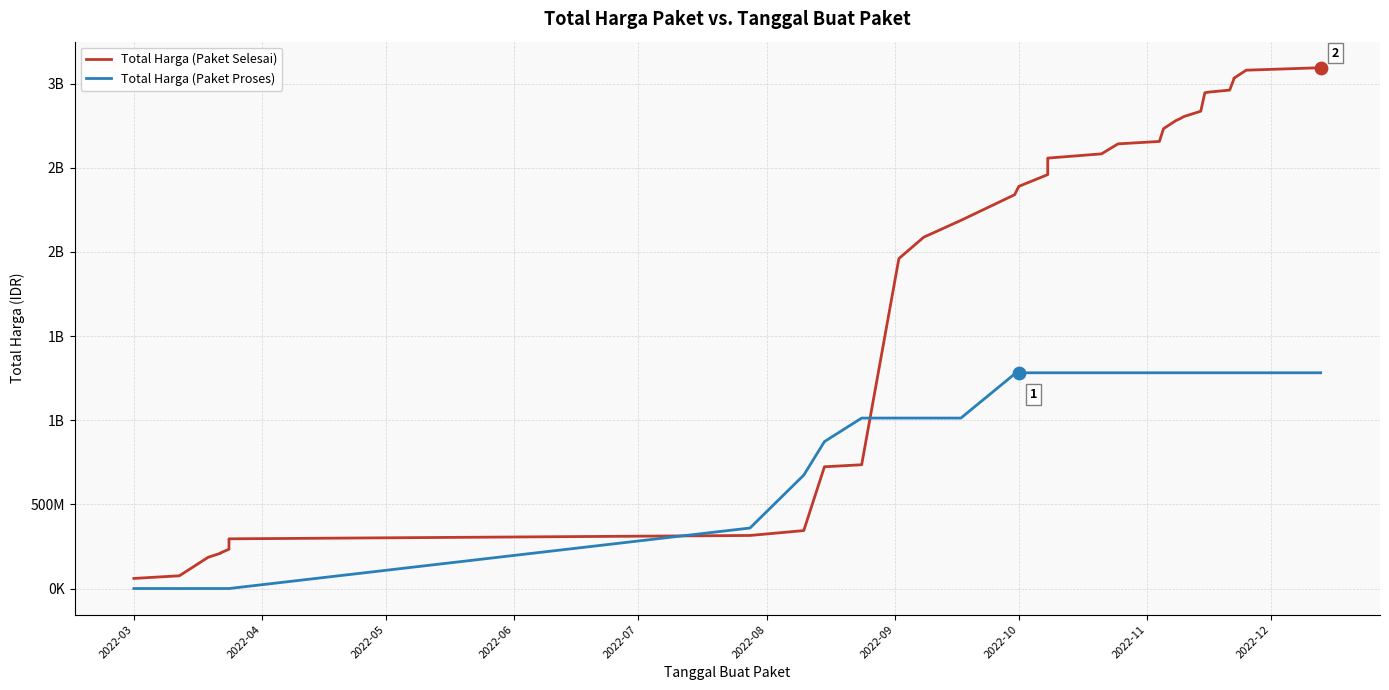

Is the value of Total Harga (Paket Proses) at 15 greater than the value of Total Harga (Paket Selesai) at 30?

No